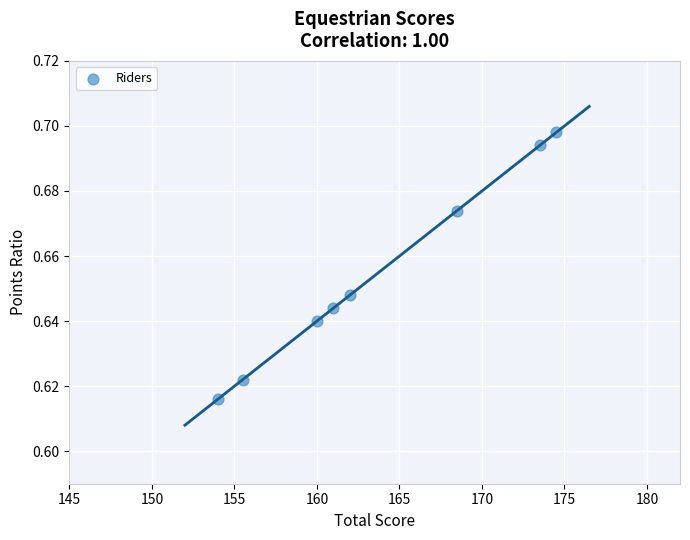

What is the average X value?

163.6